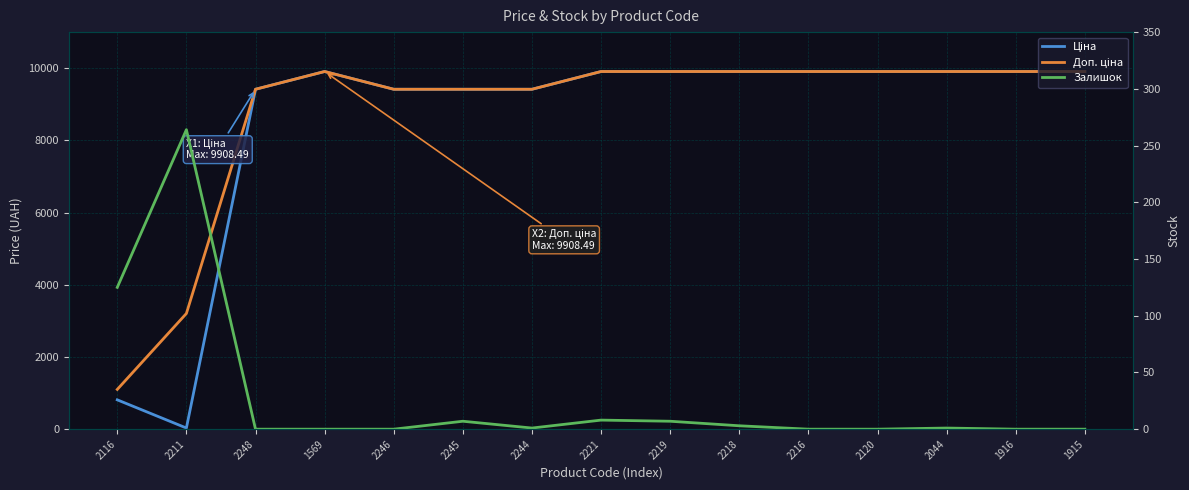

After their last crossing, which series has the higher values: Залишок or Ціна?

Ціна